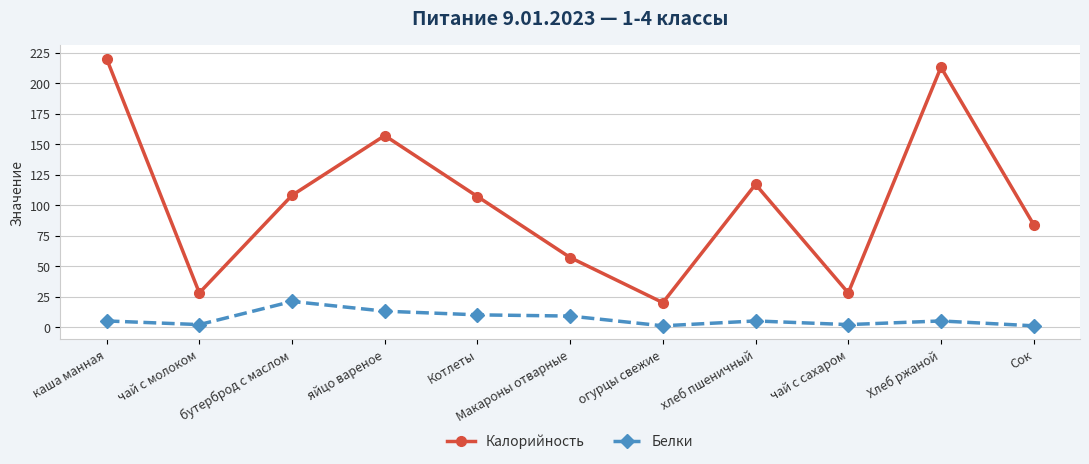

How many distinct data groups are displayed?

2